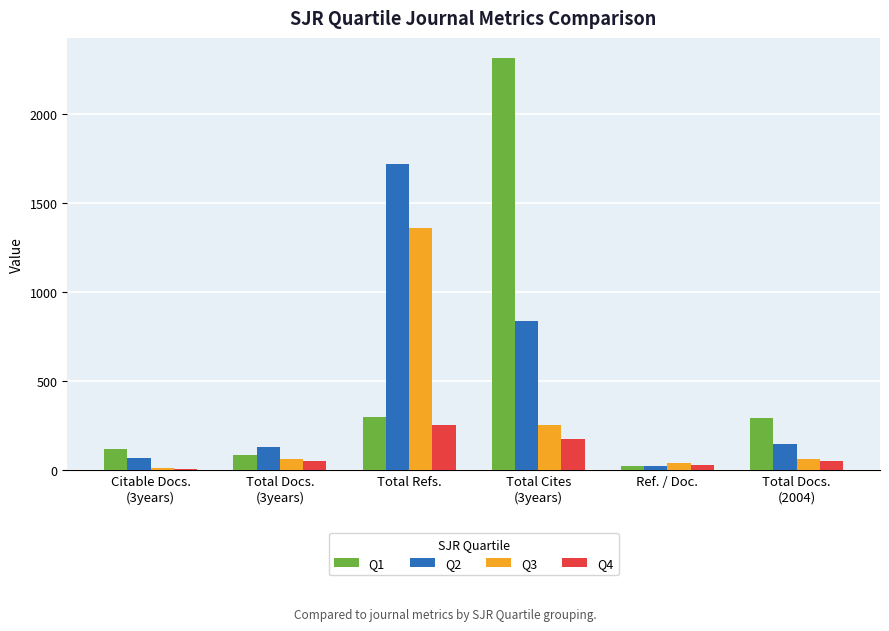

What is the difference between the maximum and minimum values in the Q1 series?

2283.1